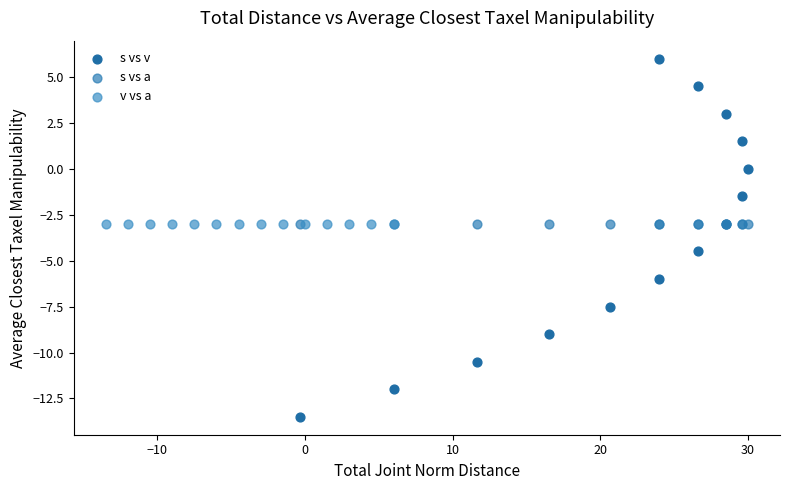

Which series contains the lowest Y value?

s vs v